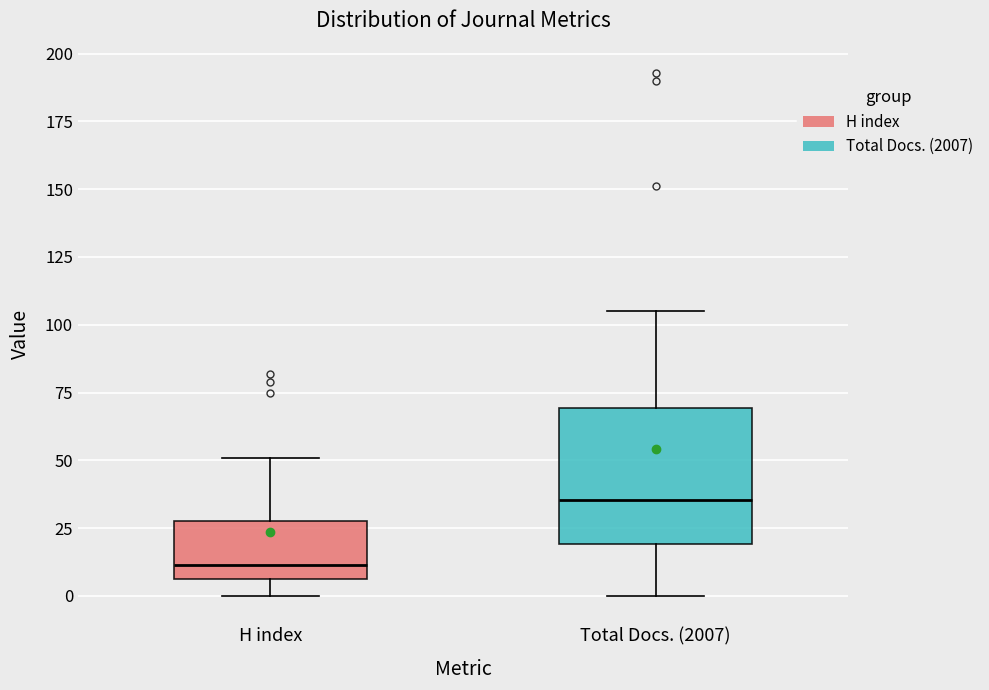

Which box has the lowest median line?

H index